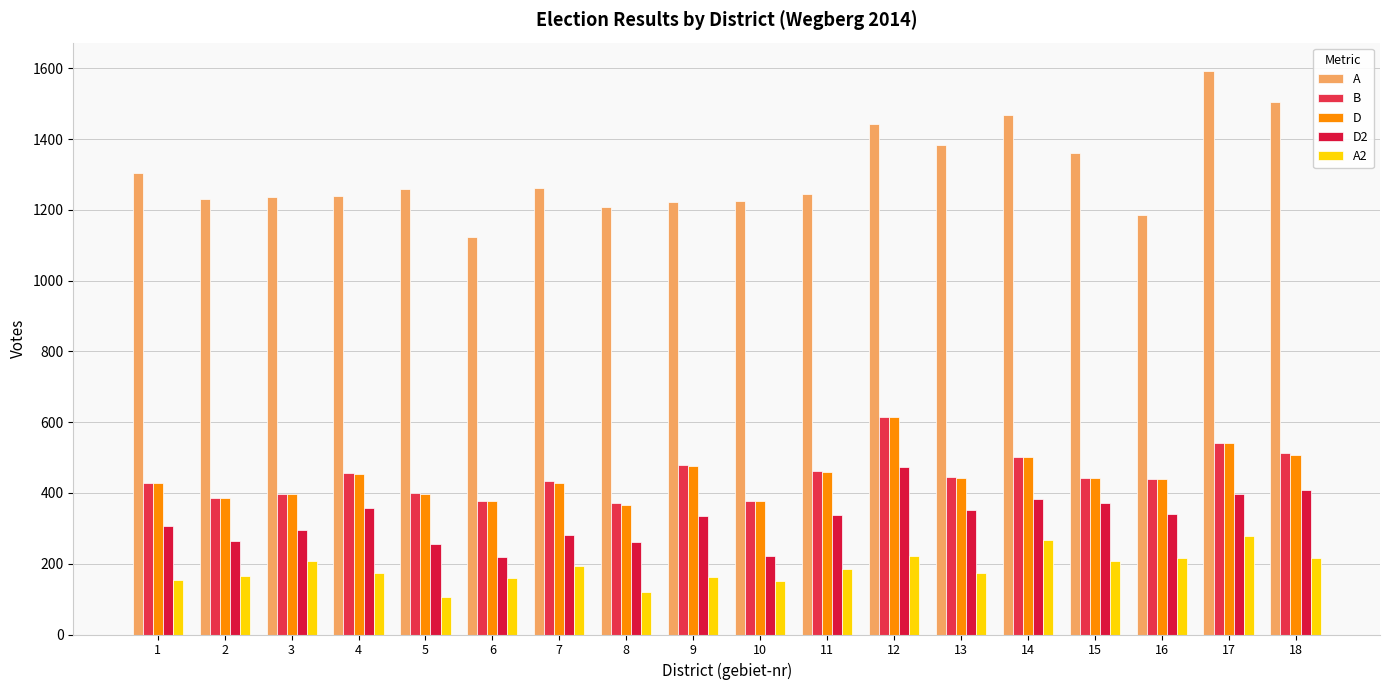

Which category has the highest value in the B series?

12